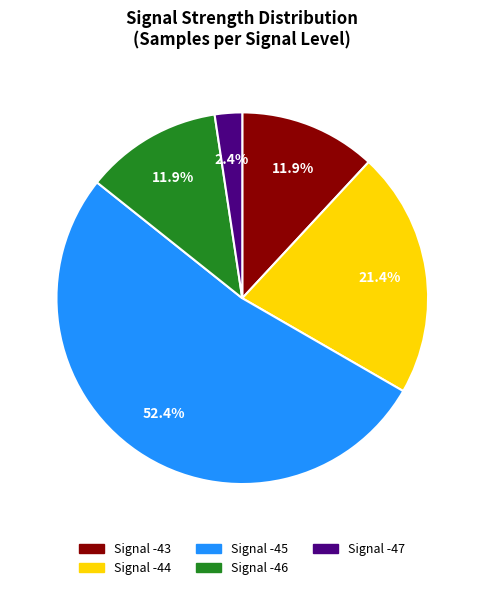

How many slices are in this pie chart?

5